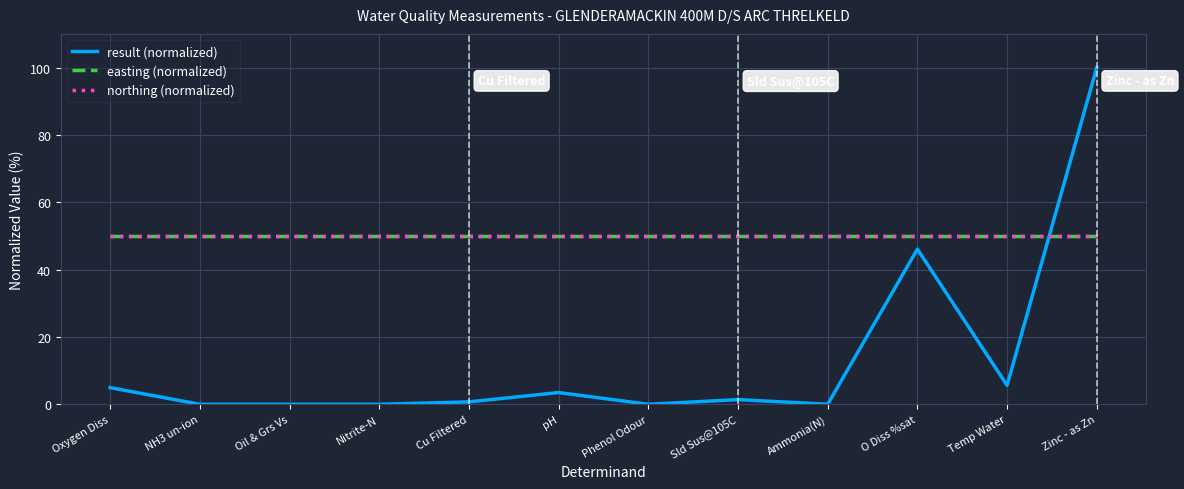

What is the average value of the result (normalized) series?

13.5